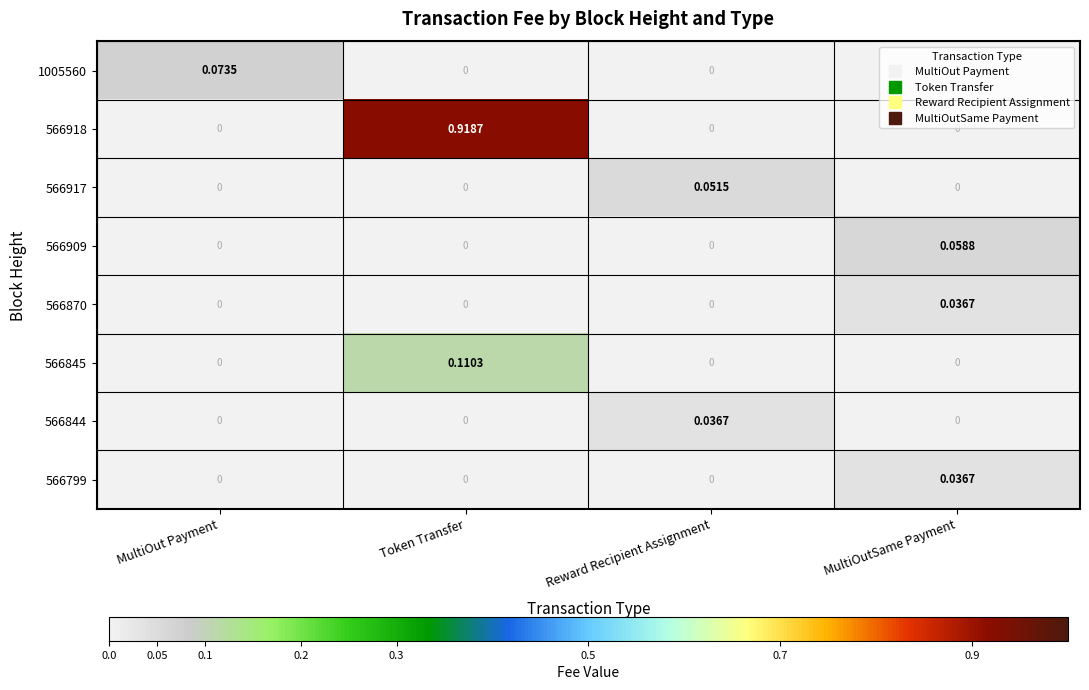

Which label corresponds to the largest value in the chart?

Token Transfer